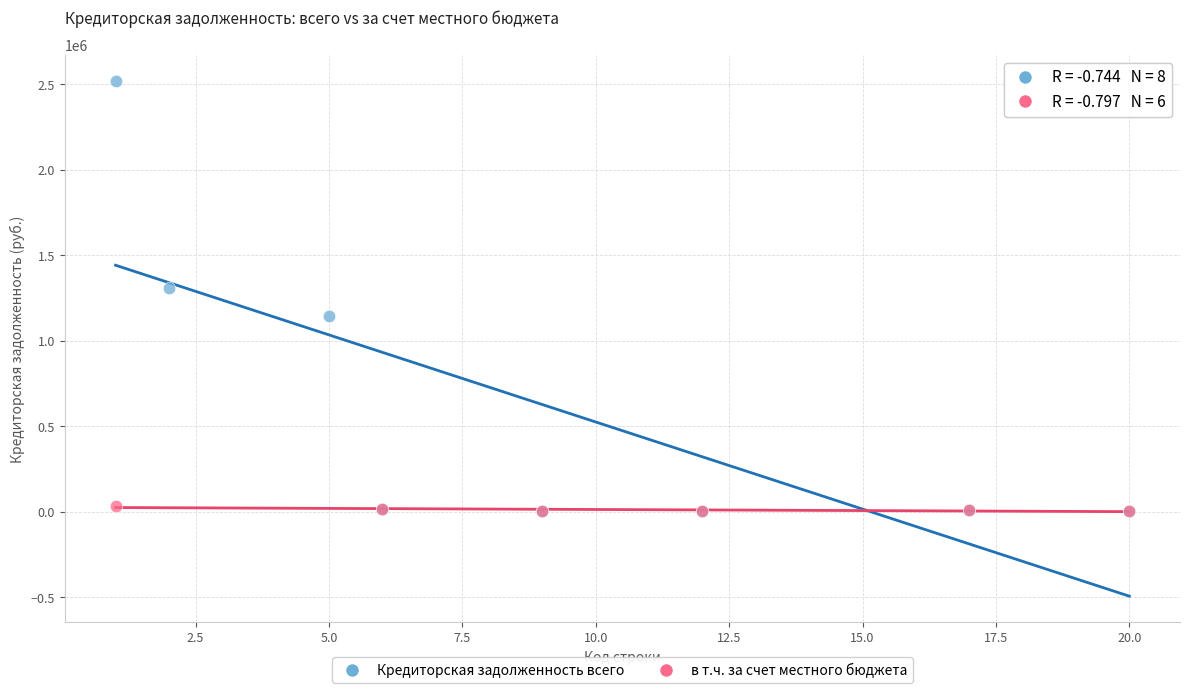

Which series contains the highest Y value?

Кредиторская задолженность всего